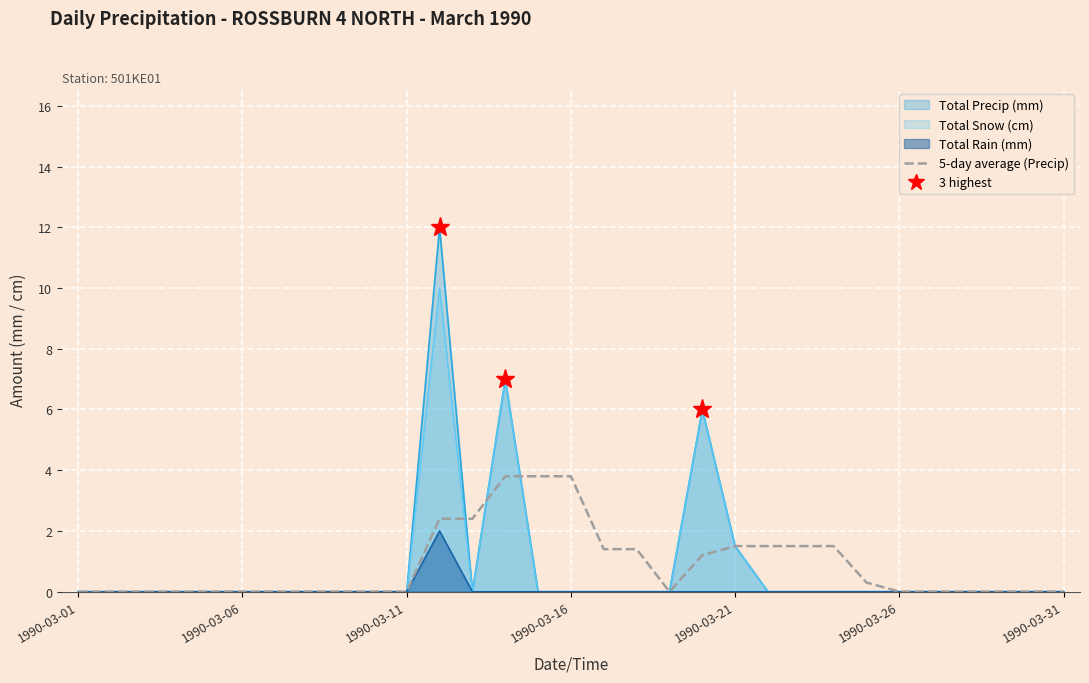

Rank the series by their maximum value, from highest to lowest.

Total Precip (mm), Total Snow (cm), 5-day average (Precip), Total Rain (mm)